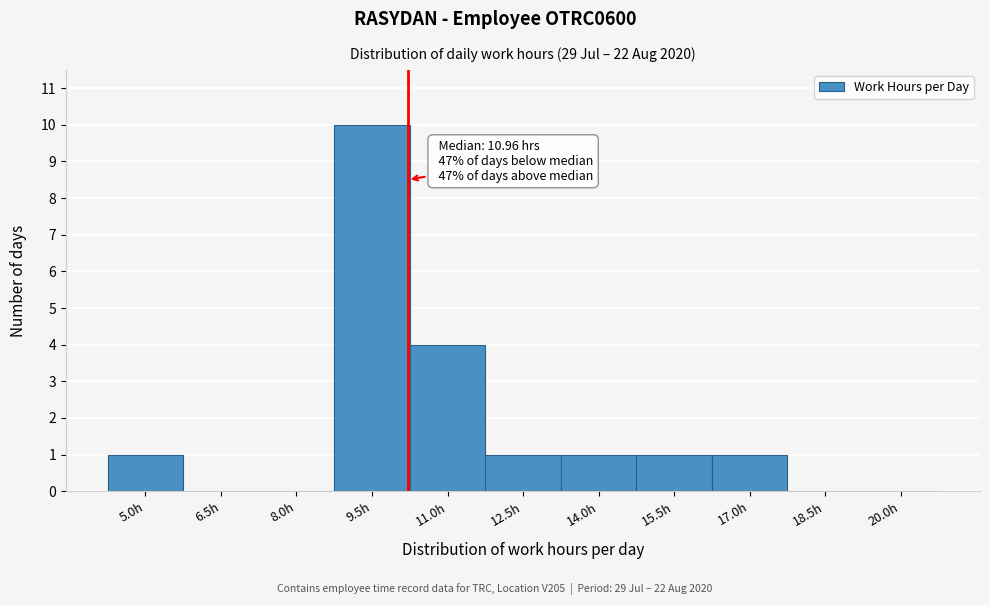

Reading left to right, what are all the values shown in this chart?

5.0h=1	6.5h=0	8.0h=0	9.5h=10	11.0h=4	12.5h=1	14.0h=1	15.5h=1	17.0h=1	18.5h=0	20.0h=0